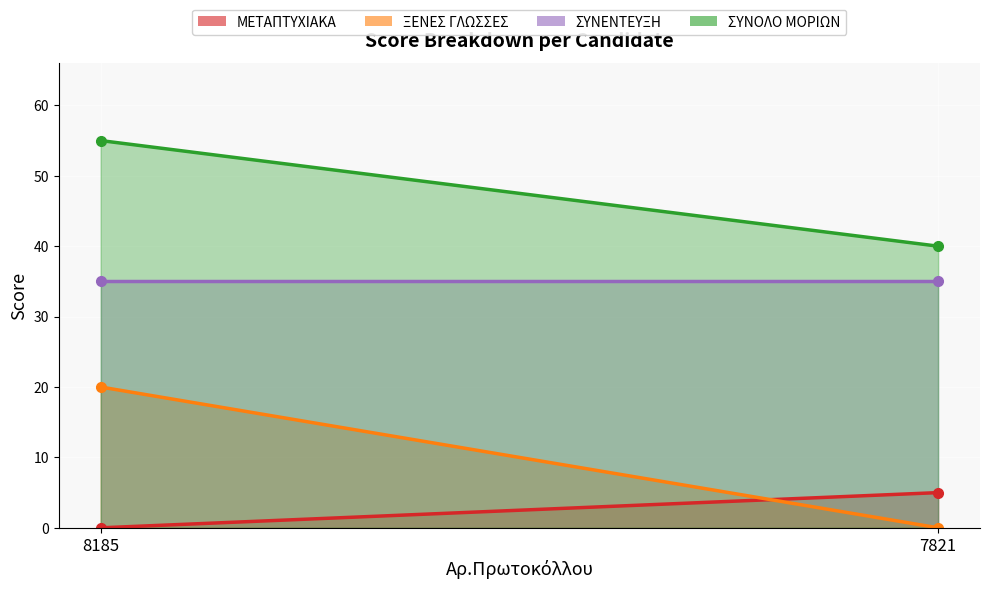

What are all the series names shown in the legend?

ΜΕΤΑΠΤΥΧΙΑΚΑ, ΞΕΝΕΣ ΓΛΩΣΣΕΣ, ΣΥΝΕΝΤΕΥΞΗ, ΣΥΝΟΛΟ ΜΟΡΙΩΝ